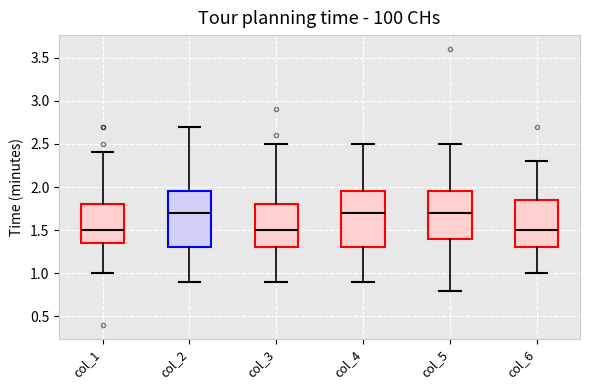

Reading left to right, transcribe this box plot: for each box, give where its median line is, the range the box spans, and where its two whiskers end, as read against the y-axis. The values are not printed on the chart, so give them approximately, as read against the axis.

col_1: median 1.50, box 1.35 to 1.80, whiskers 1.00 to 2.40
col_2: median 1.70, box 1.30 to 1.95, whiskers 0.90 to 2.70
col_3: median 1.50, box 1.30 to 1.80, whiskers 0.90 to 2.50
col_4: median 1.70, box 1.30 to 1.95, whiskers 0.90 to 2.50
col_5: median 1.70, box 1.40 to 1.95, whiskers 0.80 to 2.50
col_6: median 1.50, box 1.30 to 1.85, whiskers 1.00 to 2.30